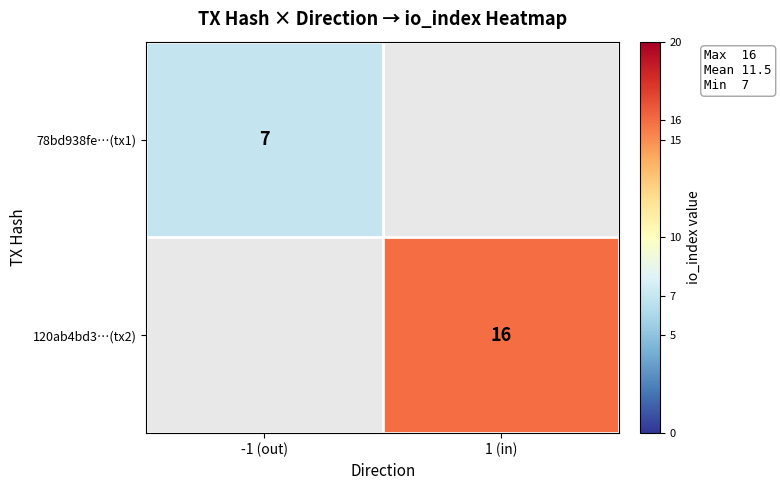

True or false: 120ab4bd3…(tx2) has a value of 16 at 1 (in).

True